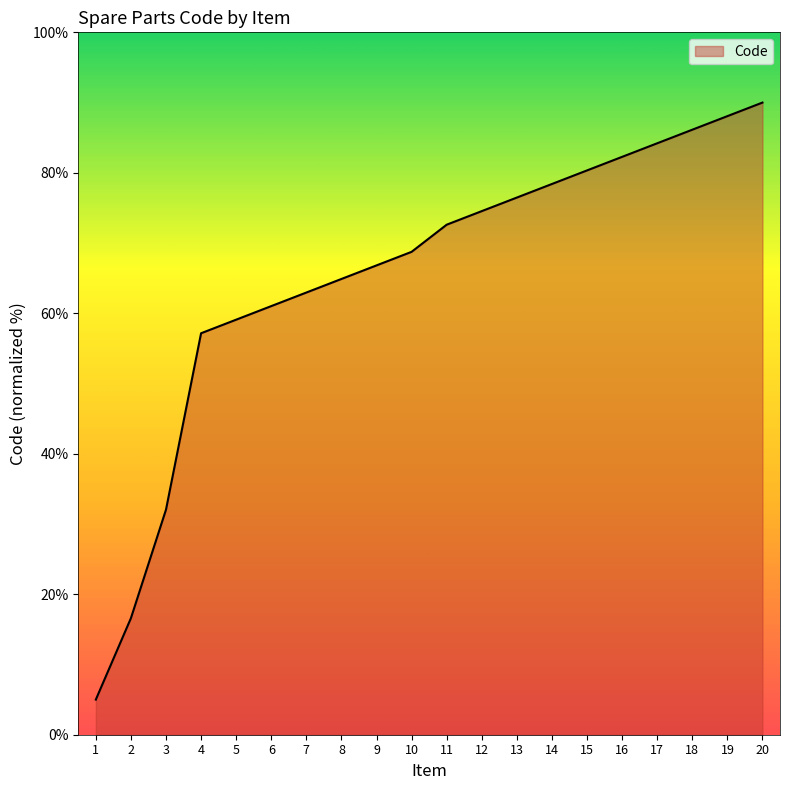

What is the smallest value displayed?

5.0